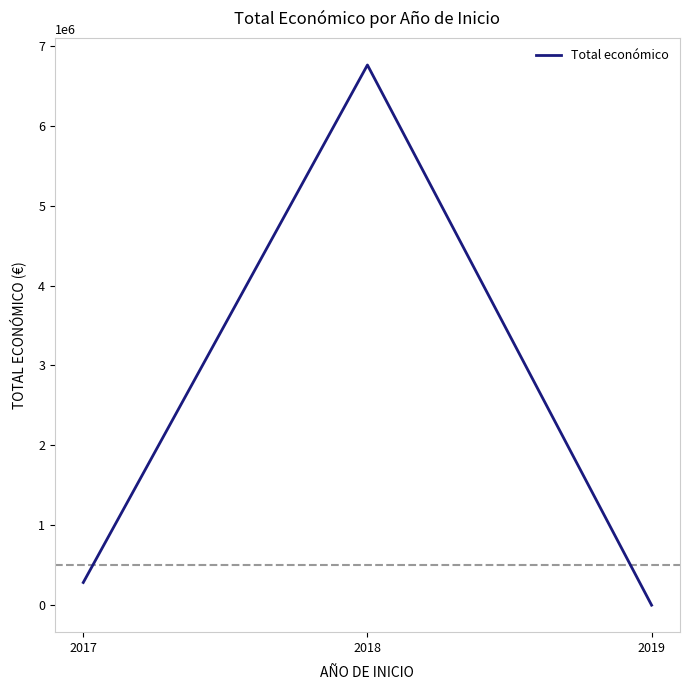

How many lines are shown in the chart?

1